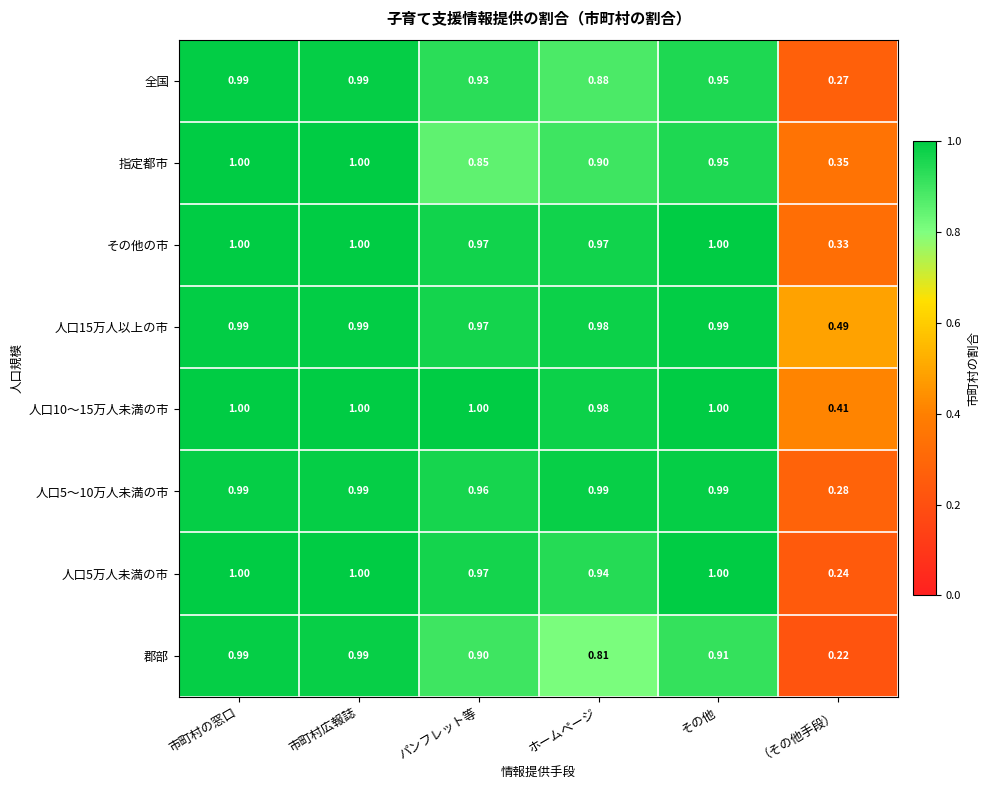

What is the greatest value displayed?

1.0